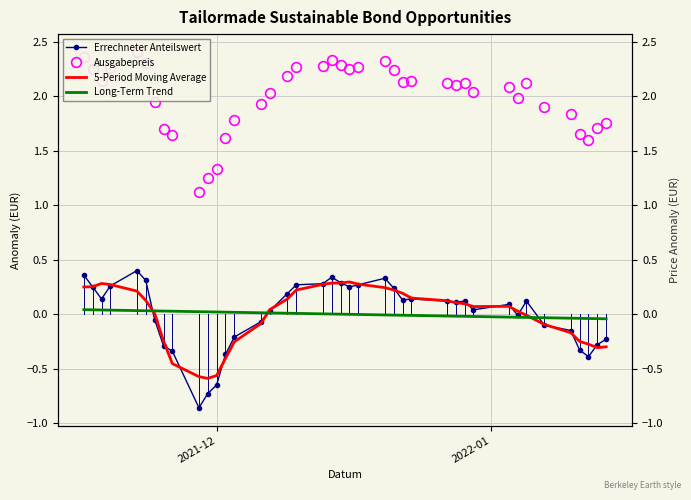

Which series has the largest total across all categories?

Ausgabepreis